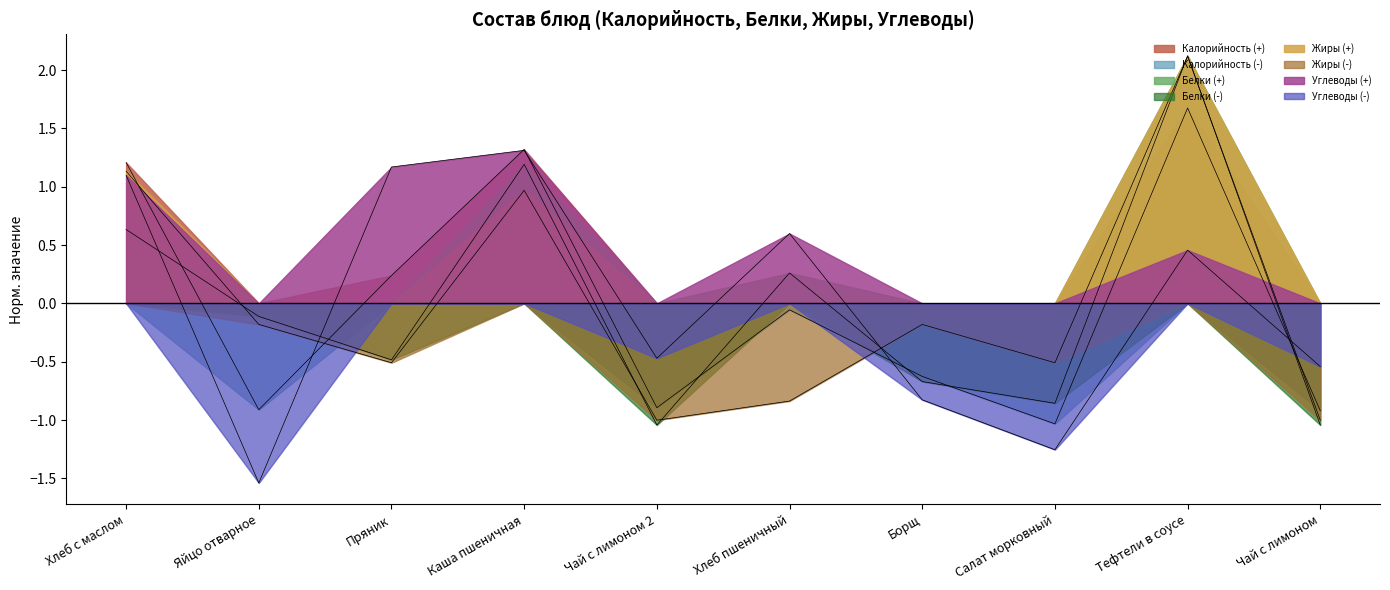

What is the maximum value for Калорийность?

1.7